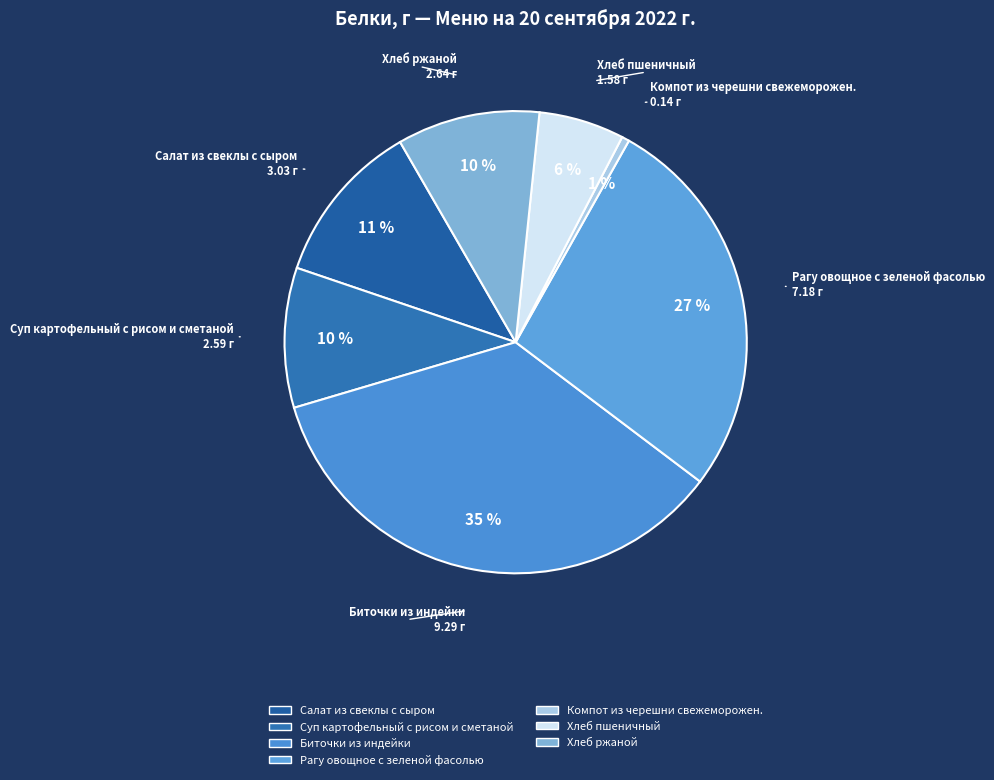

Which has a higher value, Суп картофельный с рисом и сметаной or Рагу овощное с зеленой фасолью?

Рагу овощное с зеленой фасолью